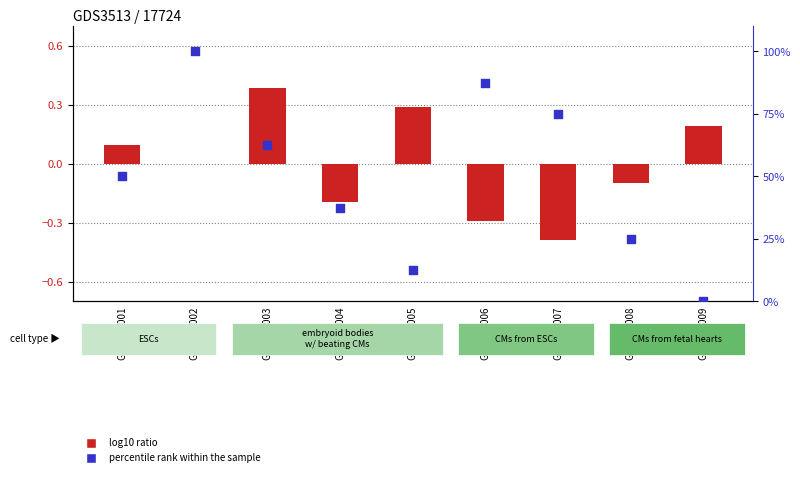

Is the value of log10 ratio at GSM348007 greater than the value of percentile rank within the sample at GSM348008?

No